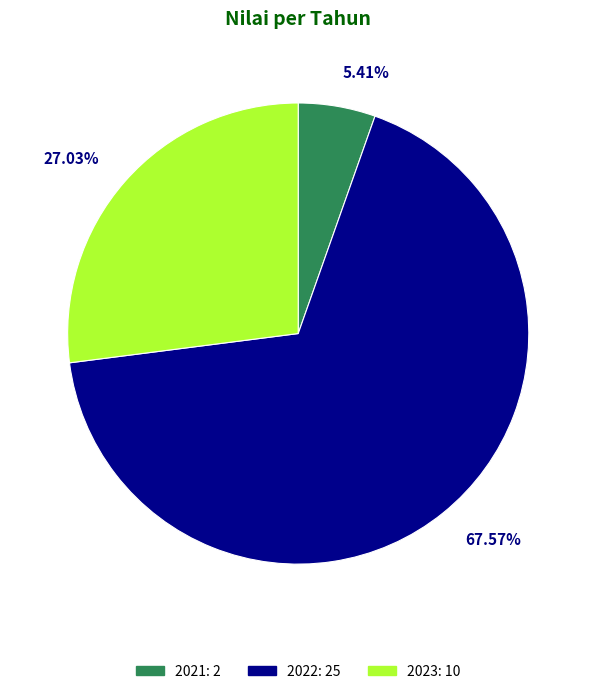

Rank the categories by value from highest to lowest.

2022, 2023, 2021